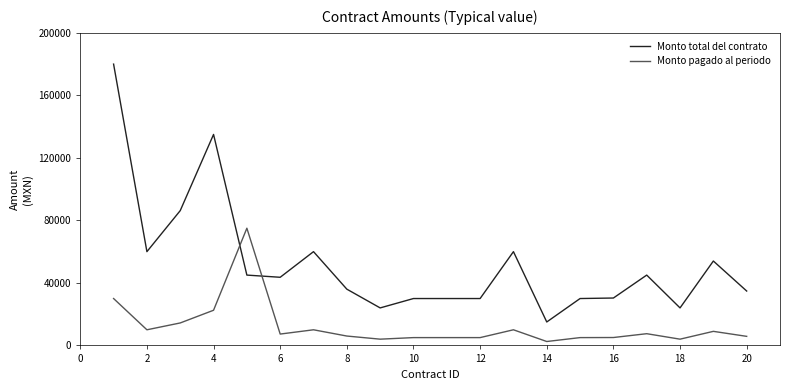

What are all the series names shown in the legend?

Monto total del contrato, Monto pagado al periodo